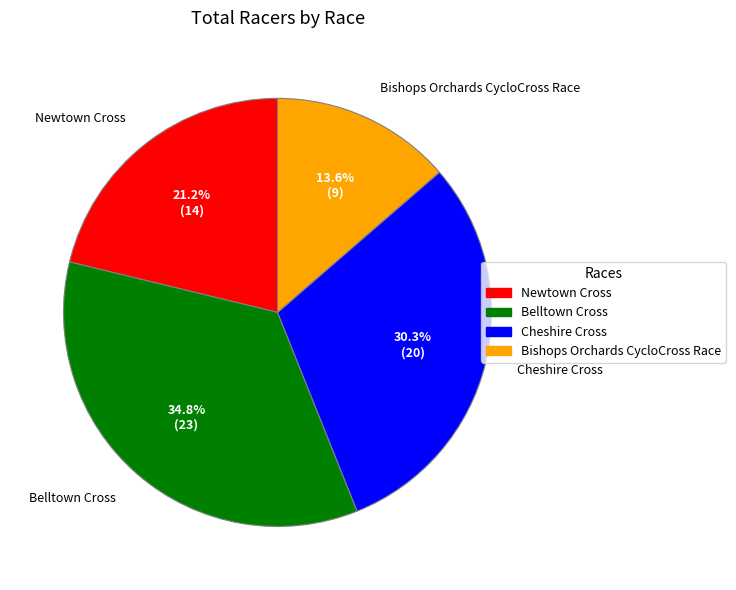

How many slices are in this pie chart?

4